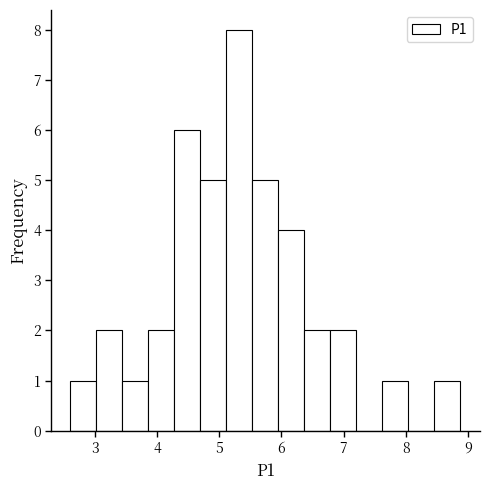

Over which range of the x-axis is the bar tallest?

5.1 to 5.5